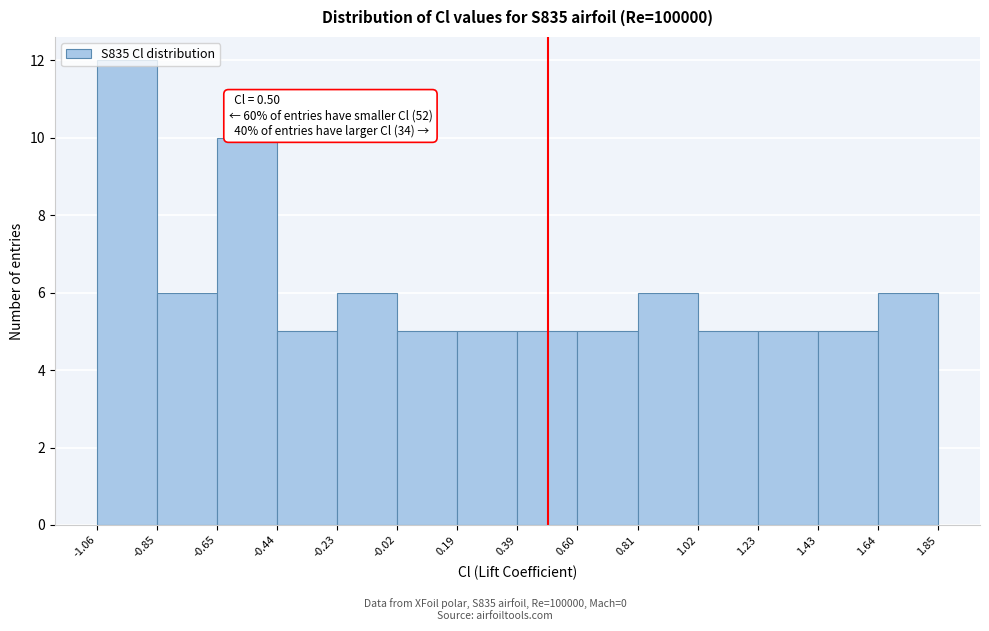

Which range on the x-axis has the tallest bar?

-1.06 to -0.85